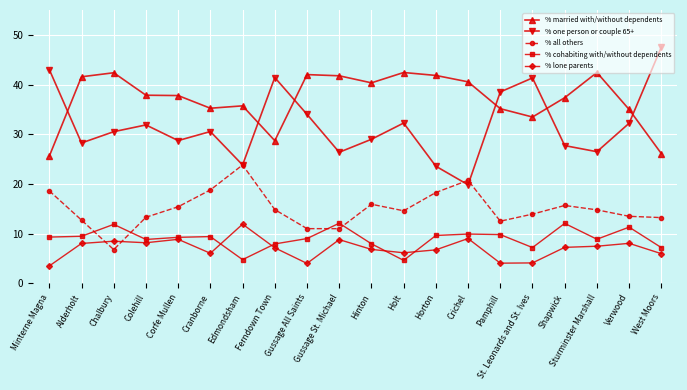

Where does the % married with/without dependents series first go above 37?

Alderholt